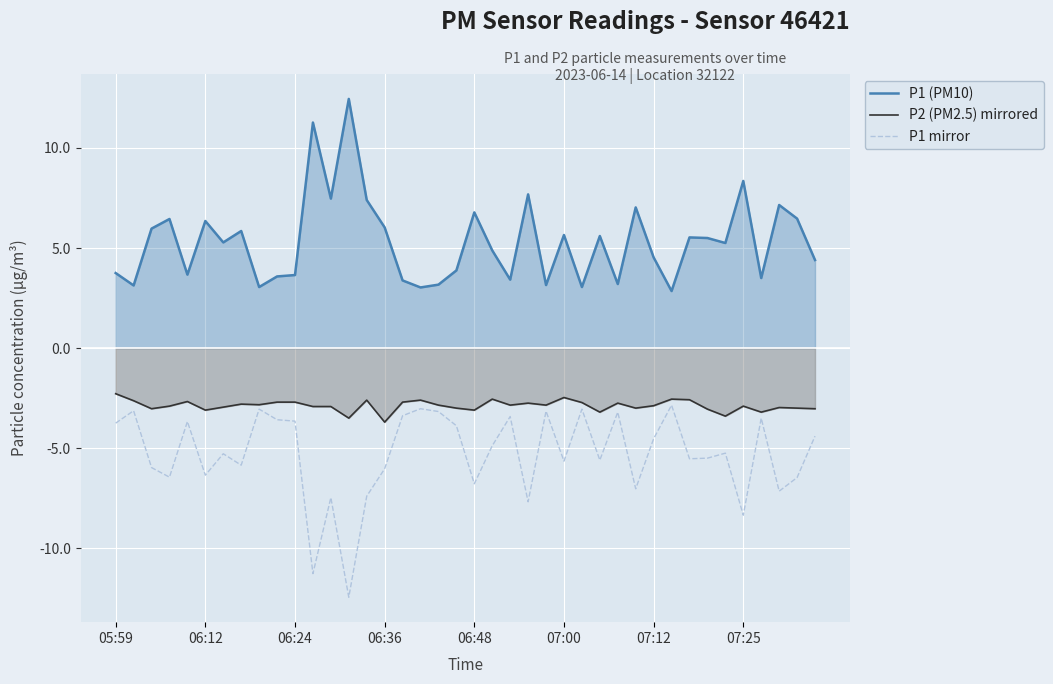

What is the smallest value displayed?

-12.4